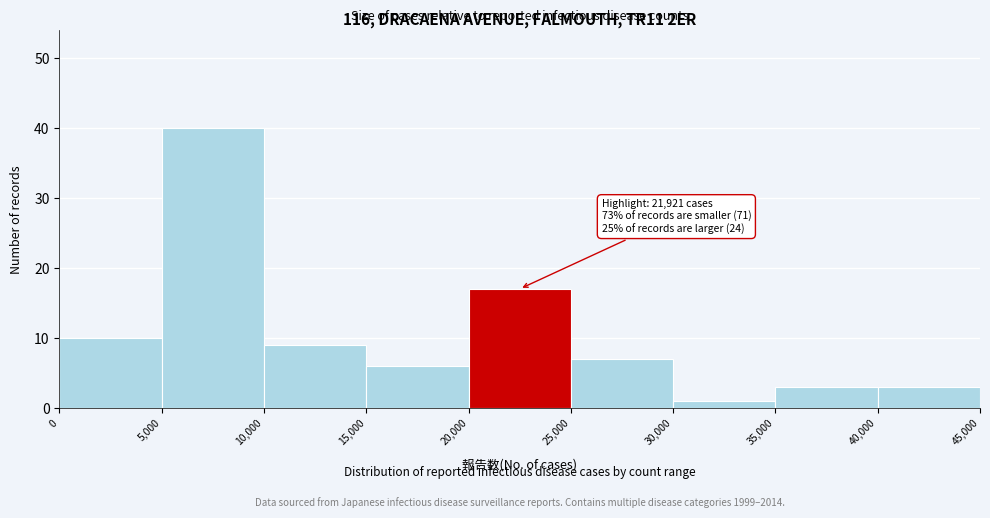

Which range on the x-axis has the tallest bar?

5,000 to 10,000